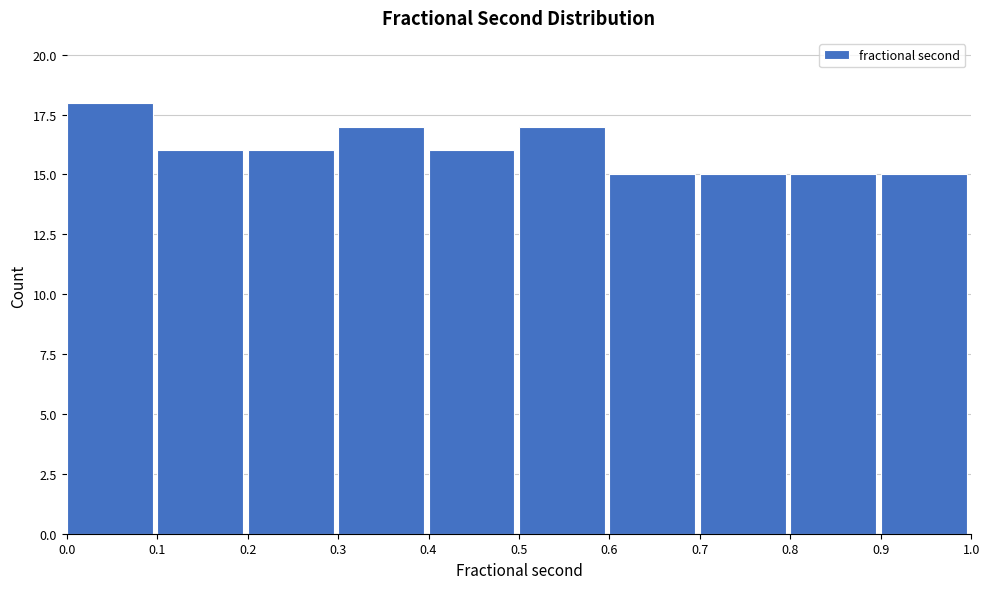

Which range on the x-axis has the tallest bar?

0.0 to 0.1